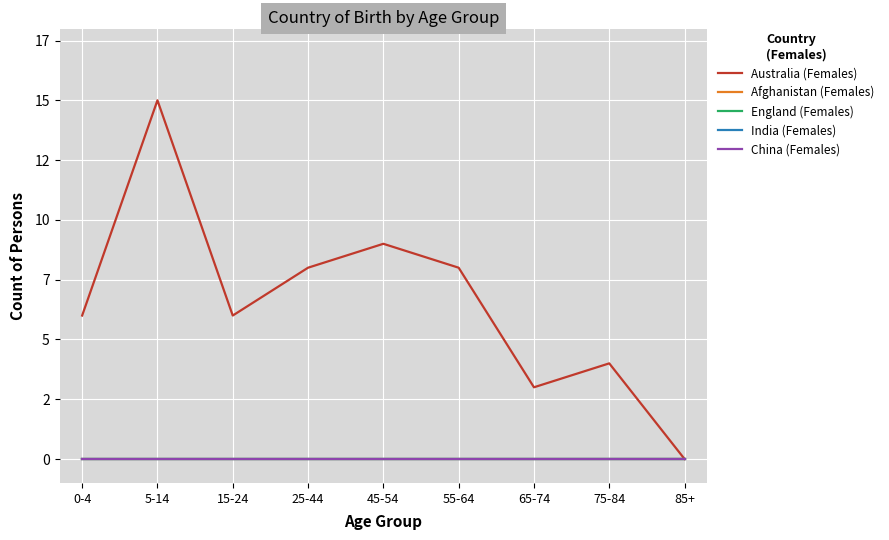

Which category has the highest value across all series?

5-14